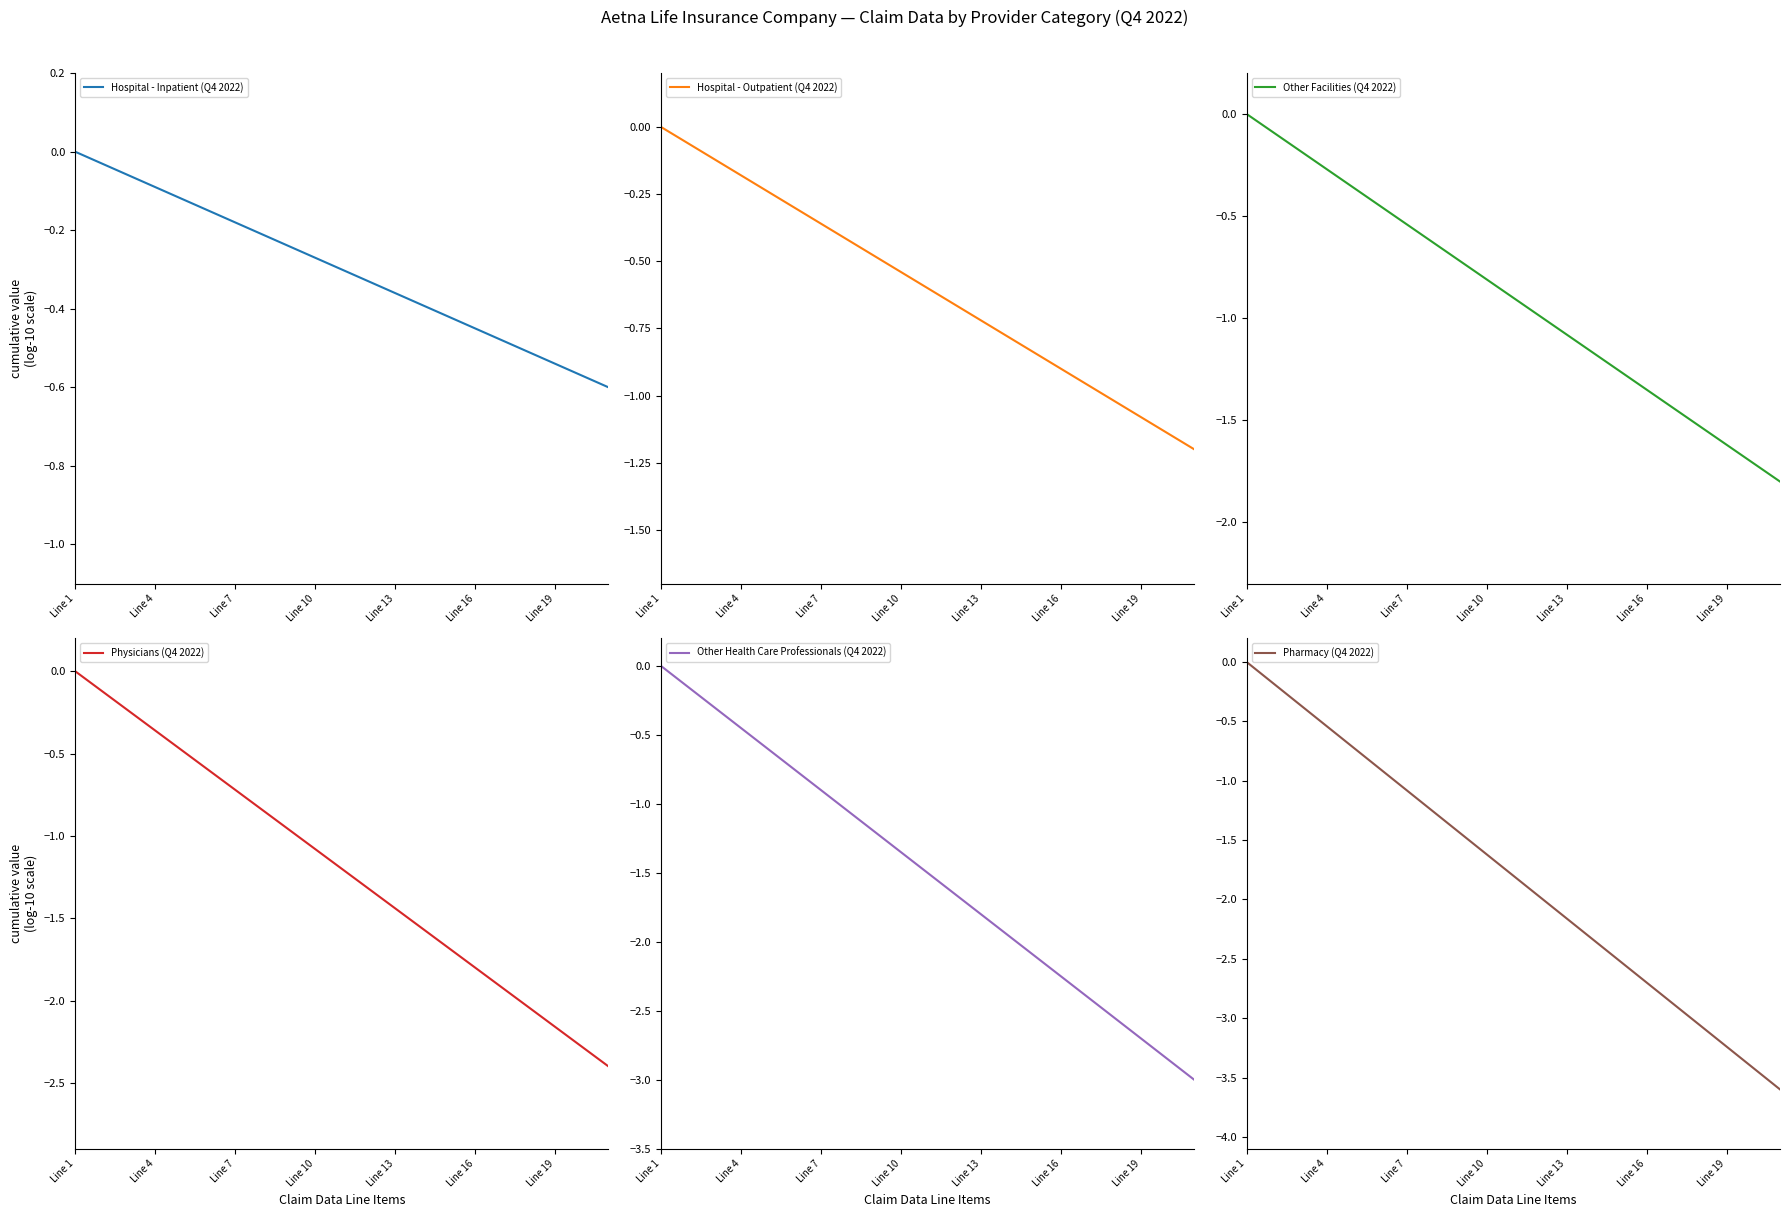

Which series has the widest spread of values?

Pharmacy (Q4 2022)